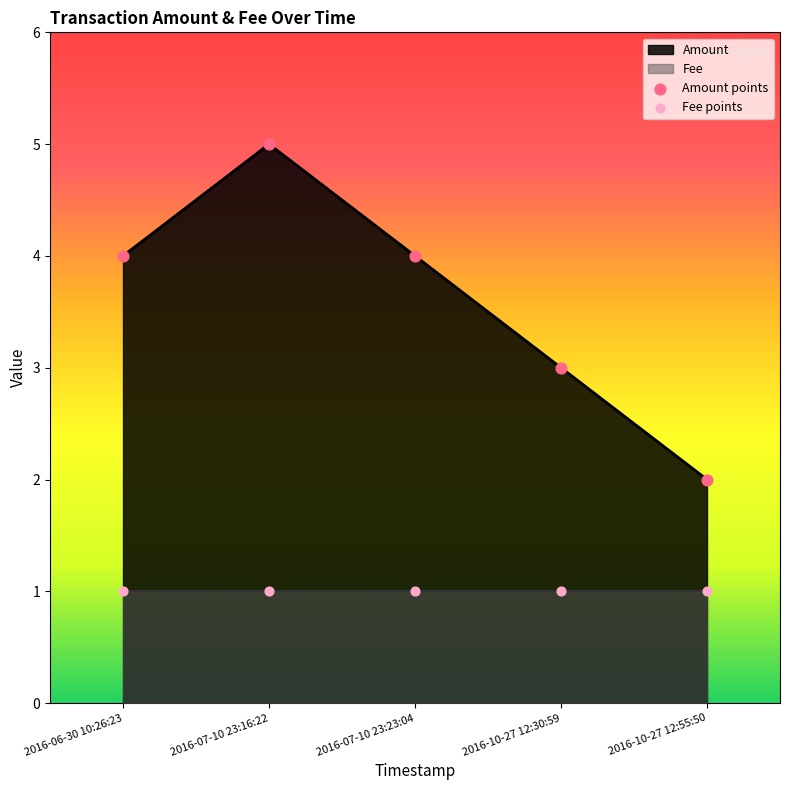

Which series contains the lowest Y value?

Fee points